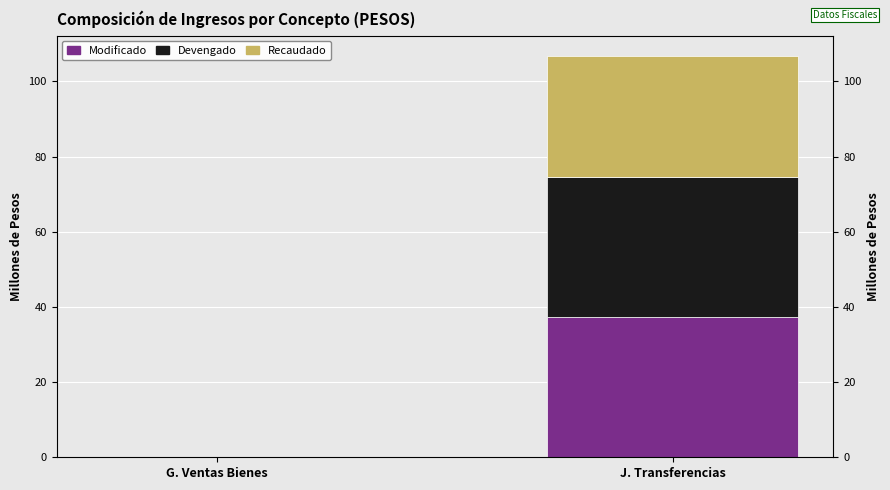

Where is Recaudado nearest to the value 16?

G. Ventas Bienes